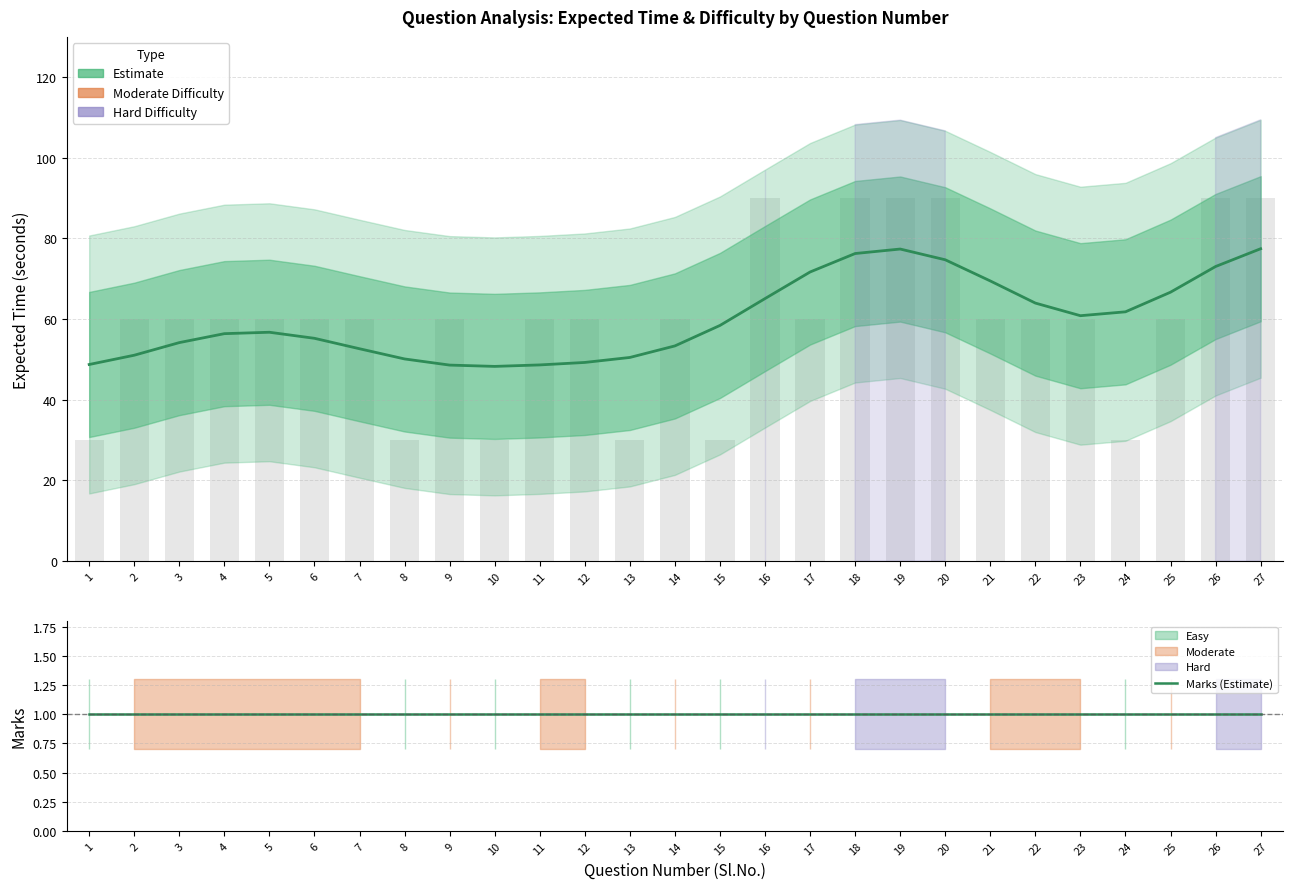

The value of Marks (Estimate) at 19 is 0.6. True or false?

False